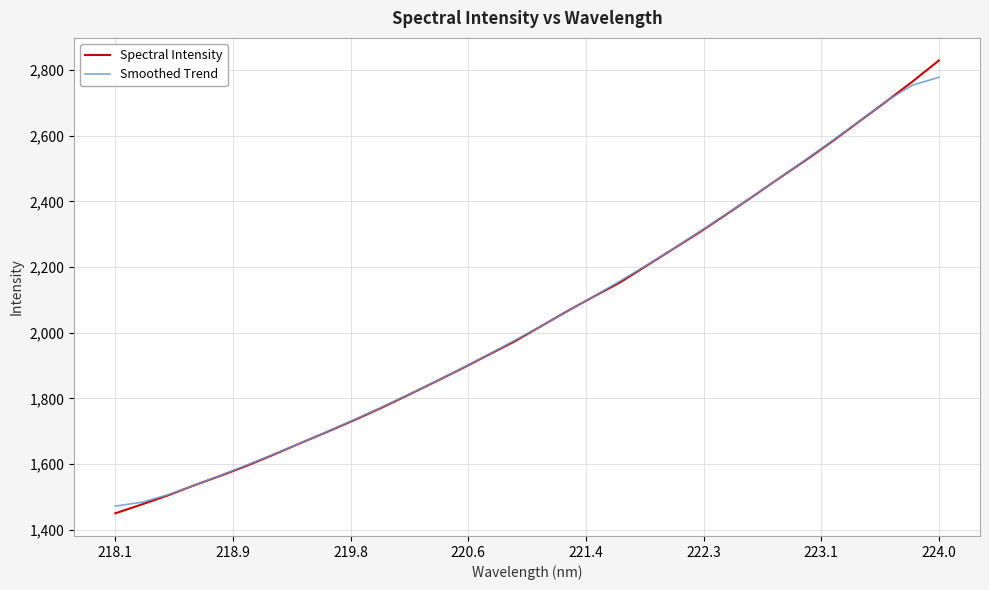

Which series has the widest spread of values?

Spectral Intensity